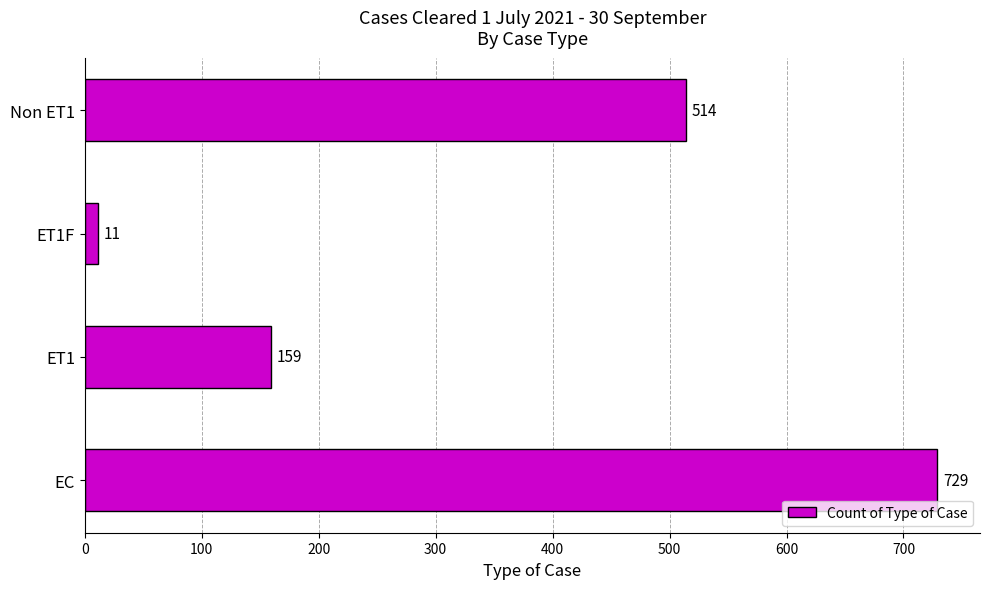

Rank the categories by value from lowest to highest.

ET1F, ET1, Non ET1, EC